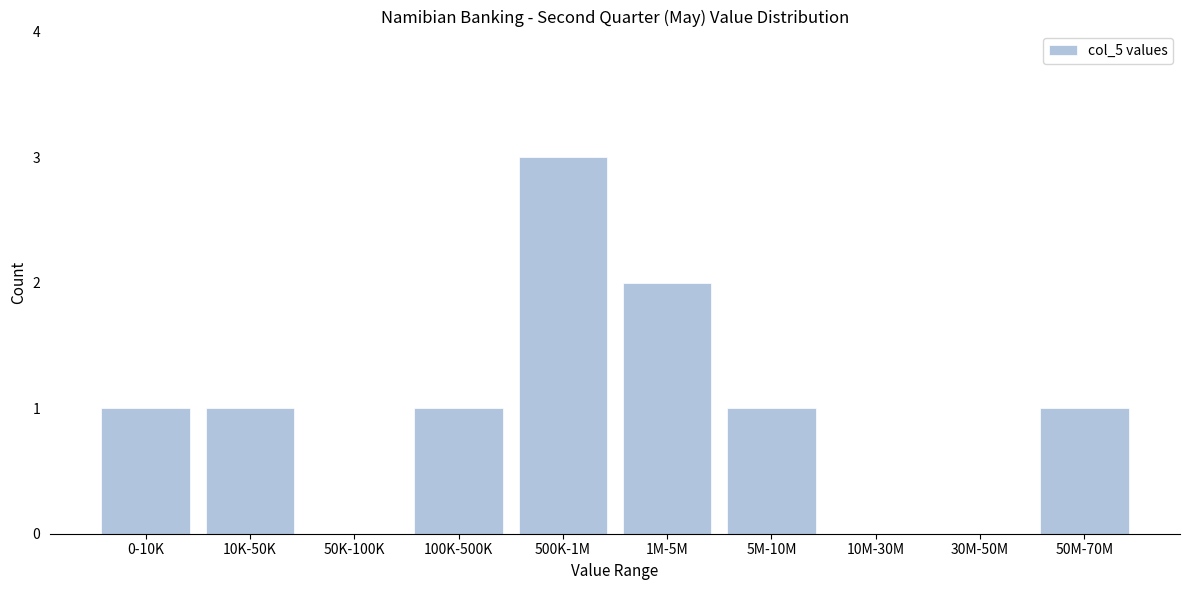

Reading left to right, list all the values displayed in this chart.

0-10K=1	10K-50K=1	50K-100K=0	100K-500K=1	500K-1M=3	1M-5M=2	5M-10M=1	10M-30M=0	30M-50M=0	50M-70M=1